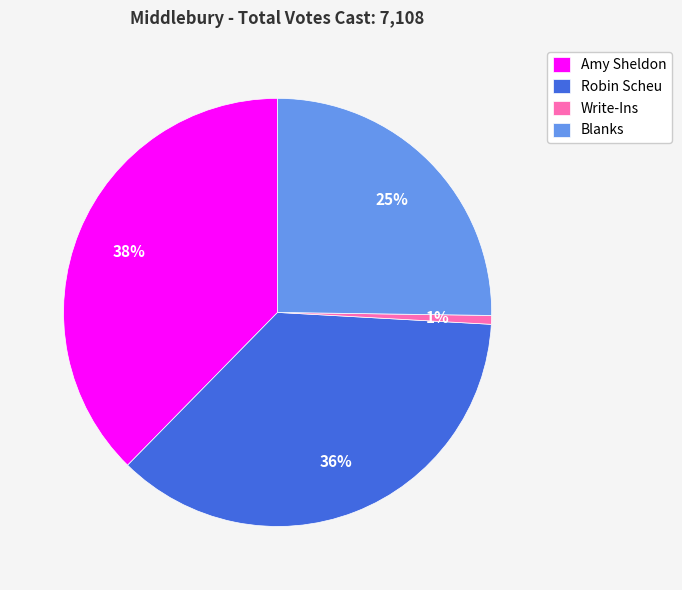

Is there any slice that represents more than half of the pie?

No